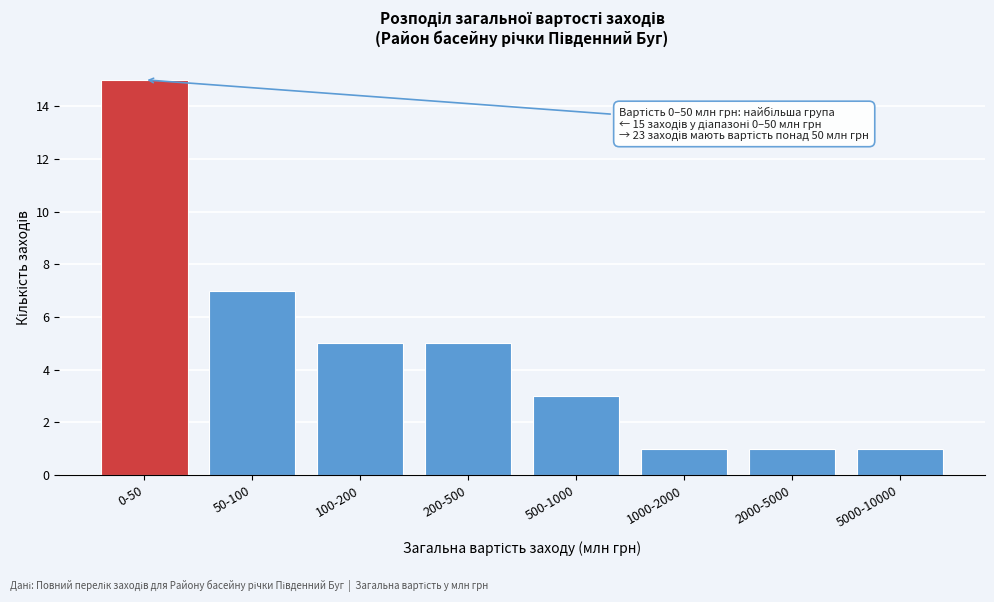

Reading left to right, list all the values displayed in this chart.

15	7	5	5	3	1	1	1